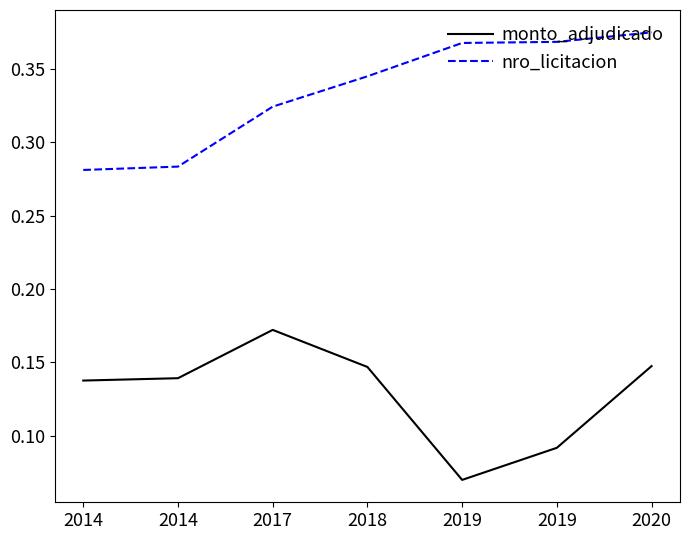

Reading right to left, list all the values displayed in this chart.

monto_adjudicado: 0.1	0.1	0.1	0.1	0.2	0.1	0.1
nro_licitacion: 0.4	0.4	0.4	0.3	0.3	0.3	0.3